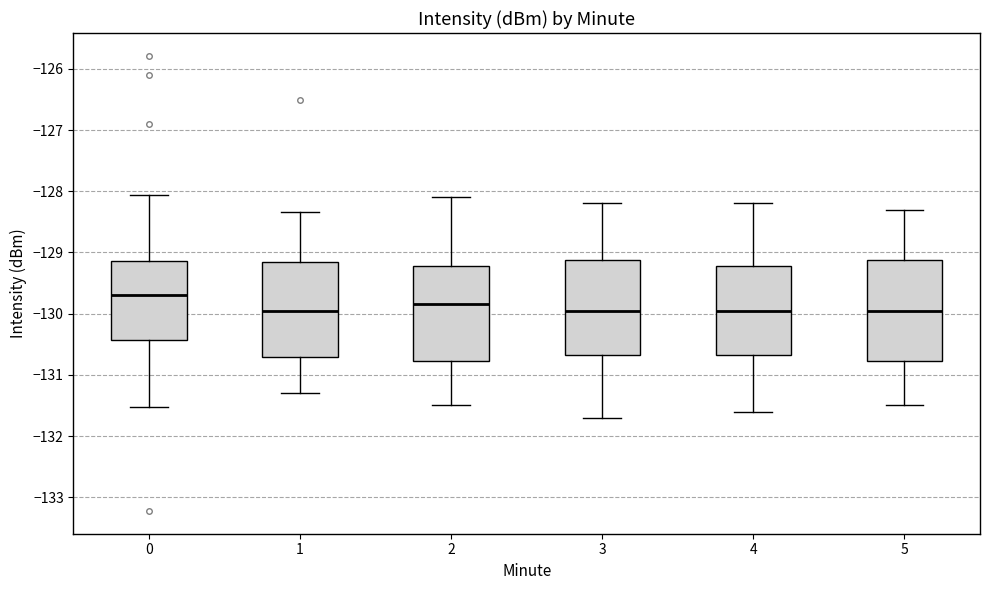

Reading left to right, read every box against the y-axis: the position of its median line, the range the box covers, and the ends of its whiskers. The values are not printed on the chart, so give them approximately, as read against the axis.

0: median -129.7, box -130.4 to -129.1, whiskers -131.5 to -128.1
1: median -129.9, box -130.7 to -129.2, whiskers -131.3 to -128.3
2: median -129.8, box -130.8 to -129.2, whiskers -131.5 to -128.1
3: median -129.9, box -130.7 to -129.1, whiskers -131.7 to -128.2
4: median -129.9, box -130.7 to -129.2, whiskers -131.6 to -128.2
5: median -129.9, box -130.8 to -129.1, whiskers -131.5 to -128.3